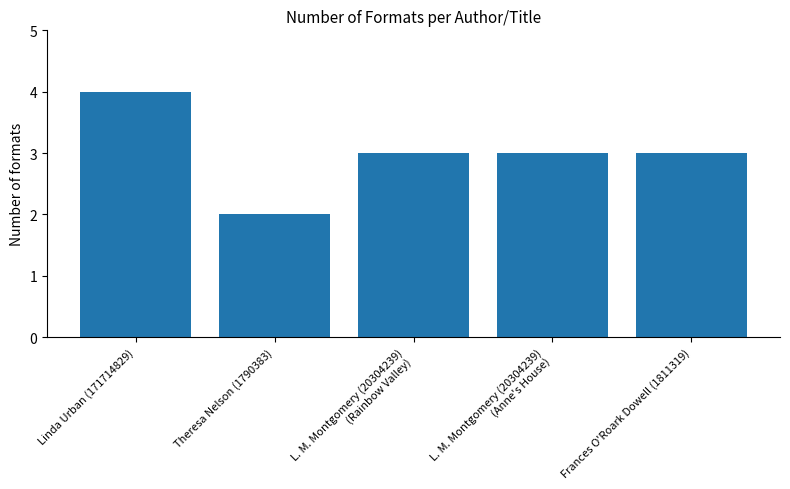

What is the sum of all values?

15